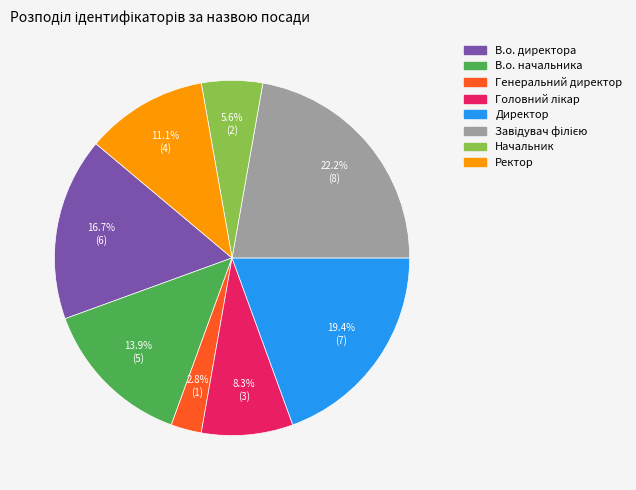

Is there any slice that represents more than half of the pie?

No